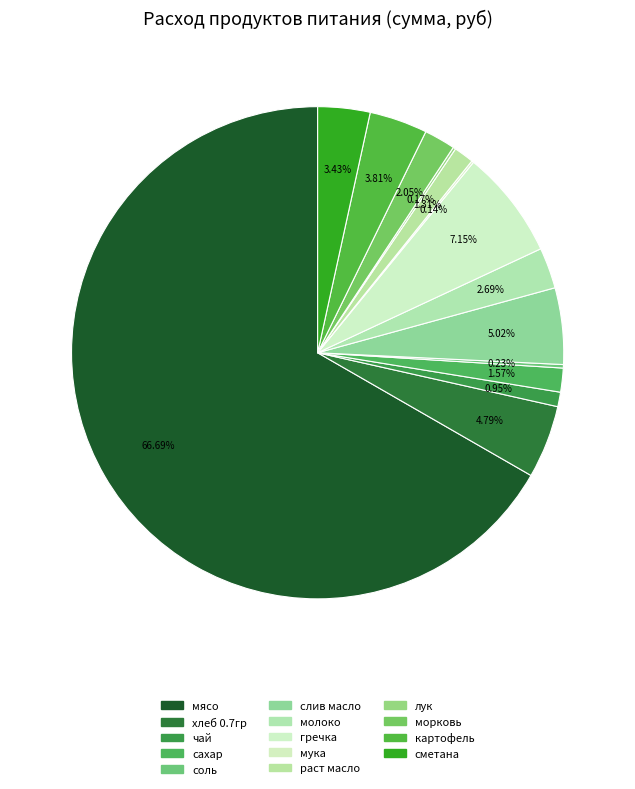

Combined, do мука and лук account for over 50%?

No